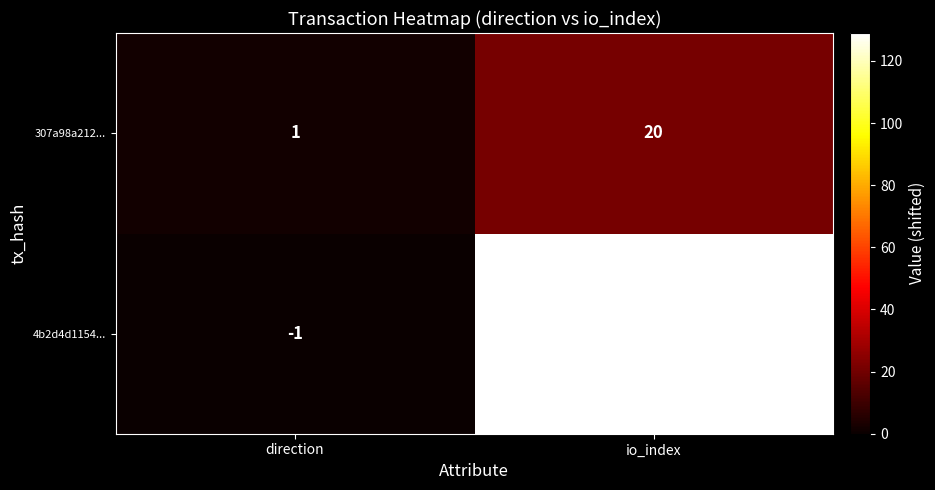

Which label corresponds to the smallest value in the chart?

direction